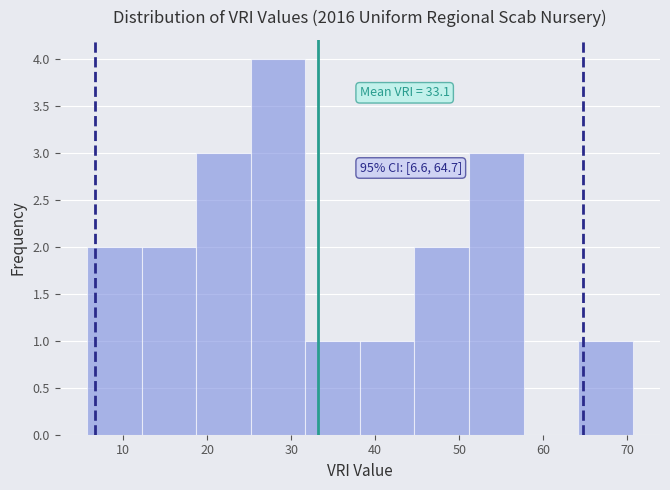

Which range on the x-axis has the tallest bar?

25 to 32